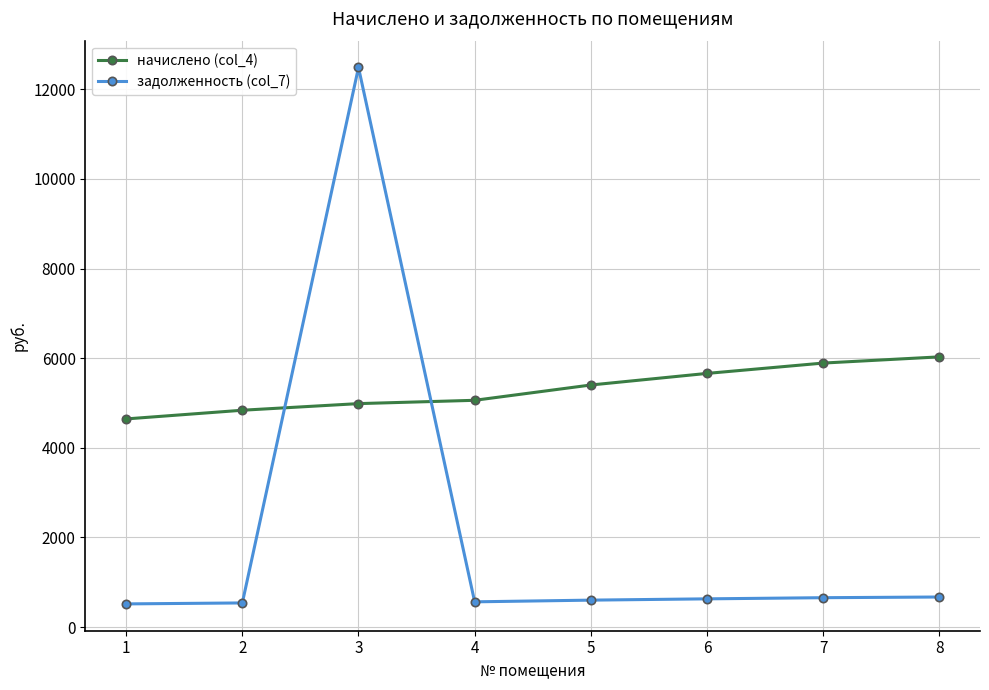

True or false: начислено (col_4) has more than 2 interior local peaks.

False